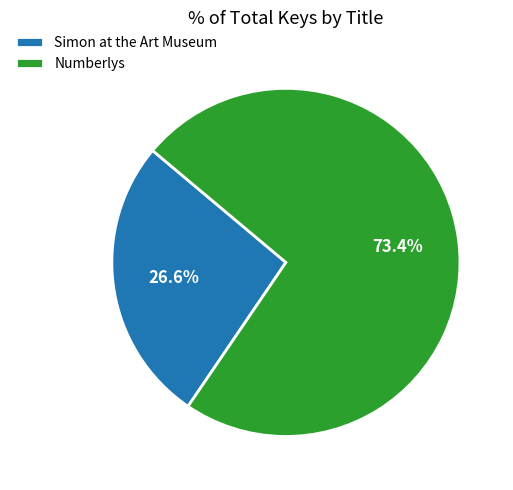

Which slice is the largest?

Numberlys